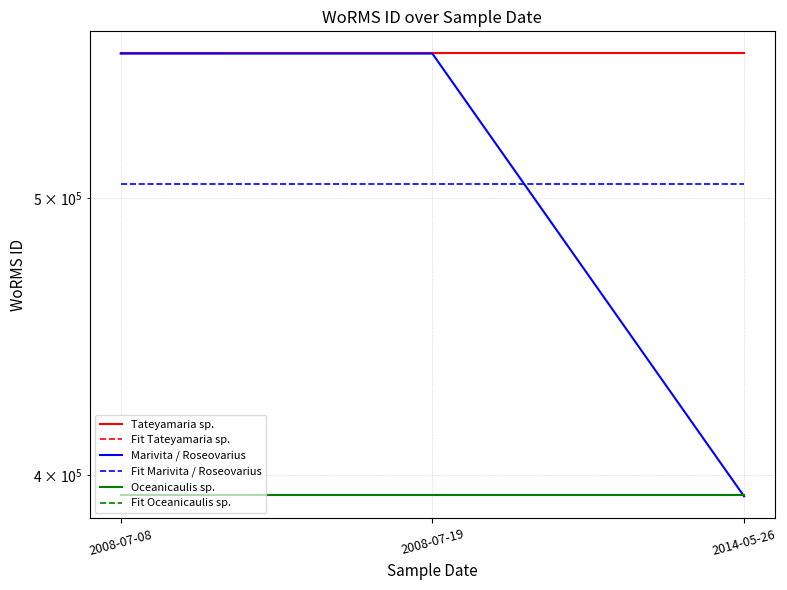

Reading right to left, extract all data points from this chart.

Tateyamaria sp.: 2014-05-26=562106.0	2008-07-19=562106.0	2008-07-08=562106.0
Fit Tateyamaria sp.: 2014-05-26=562106.0	2008-07-19=562106.0	2008-07-08=562106.0
Marivita / Roseovarius: 2014-05-26=393159.0	2008-07-19=562048.0	2008-07-08=562053.0
Fit Marivita / Roseovarius: 2014-05-26=505753.3	2008-07-19=505753.3	2008-07-08=505753.3
Oceanicaulis sp.: 2014-05-26=393616.0	2008-07-19=393616.0	2008-07-08=393616.0
Fit Oceanicaulis sp.: 2014-05-26=393616.0	2008-07-19=393616.0	2008-07-08=393616.0